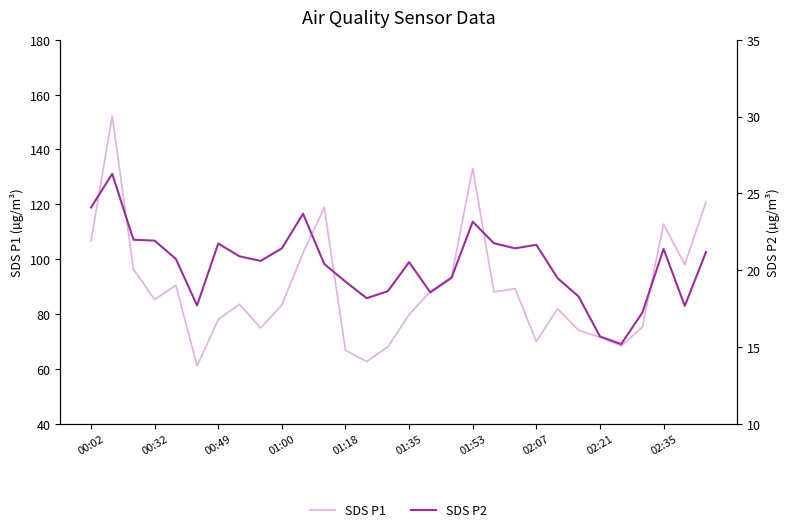

What are all the series names shown in the legend?

SDS P1, SDS P2